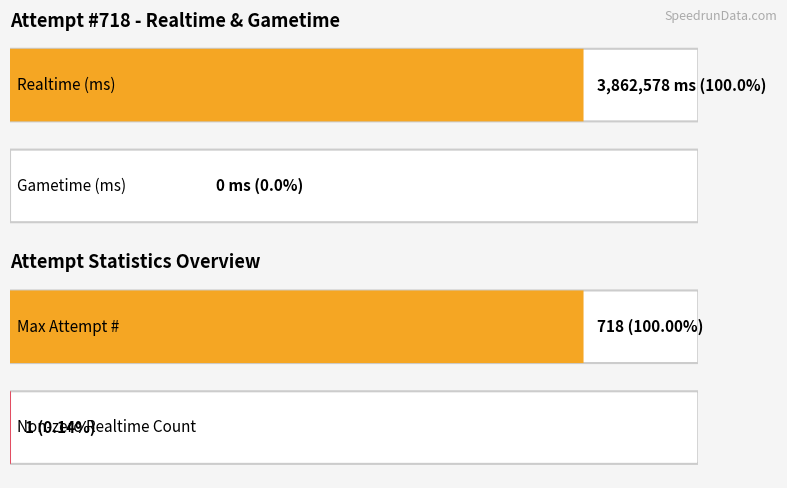

The value of Gametime (ms) at Attempt #717 is 0. True or false?

True